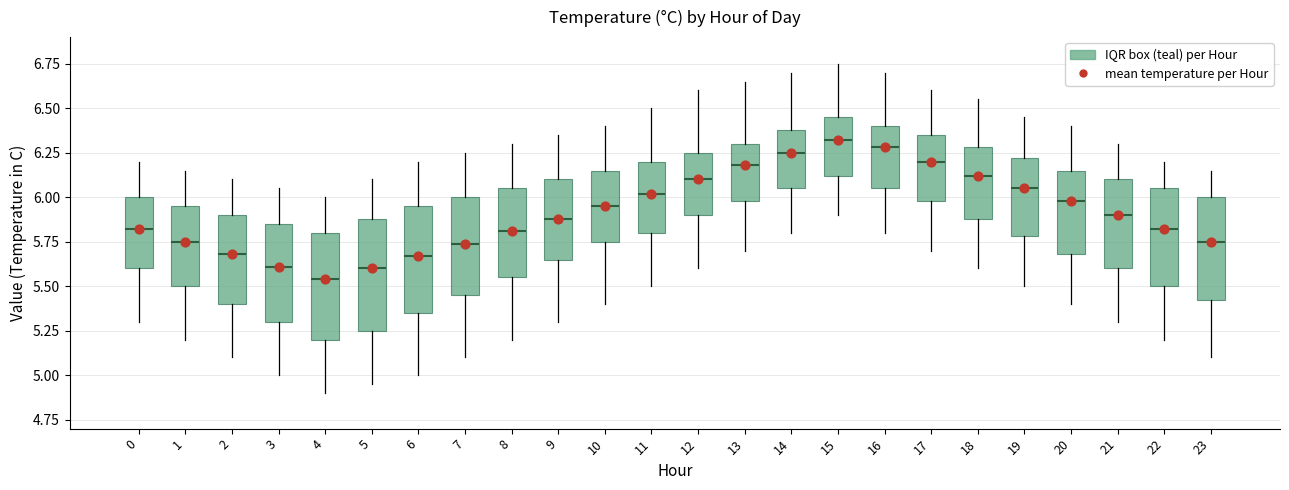

Which has a higher value, 3 or 10?

10